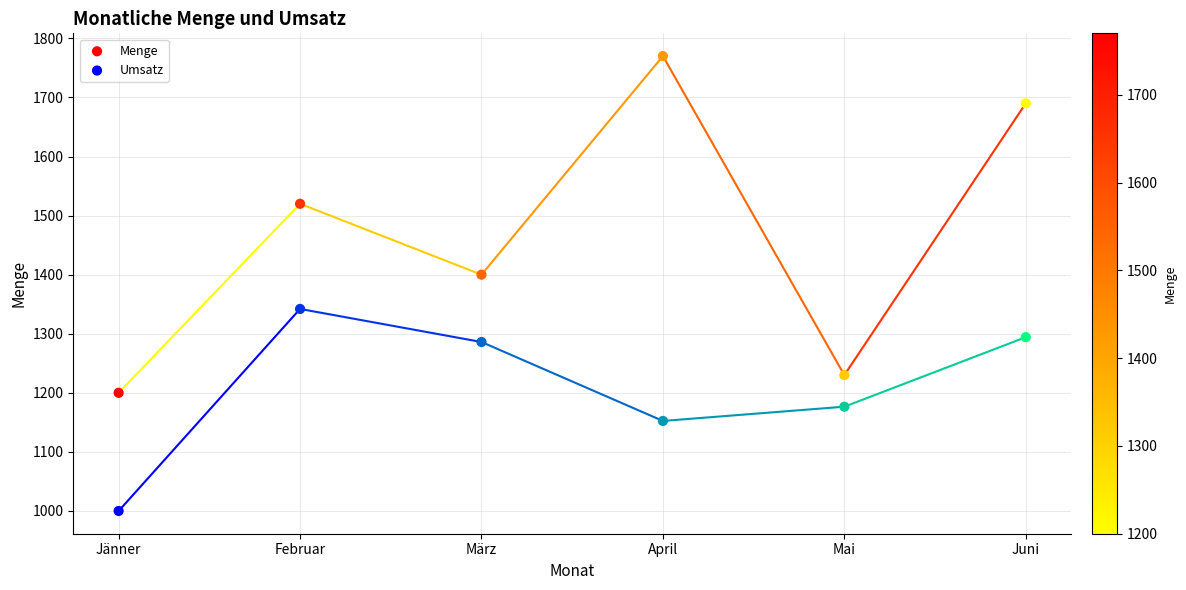

Which series contains the lowest Y value?

Umsatz